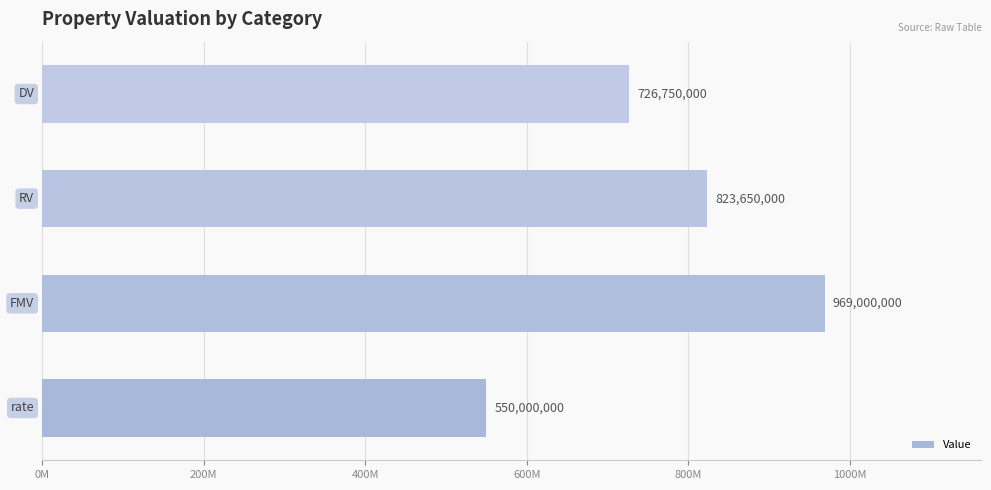

Does the chart contain any negative values?

No